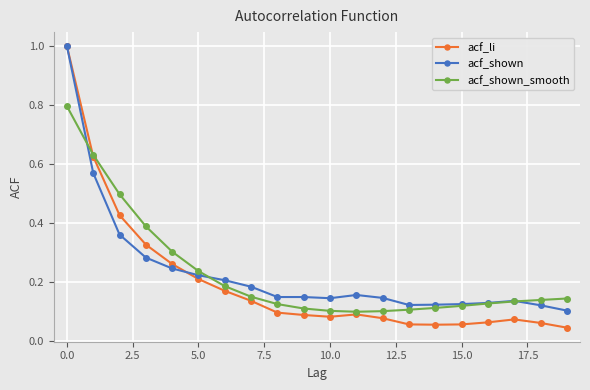

True or false: acf_li has more than 0 interior local peaks.

True